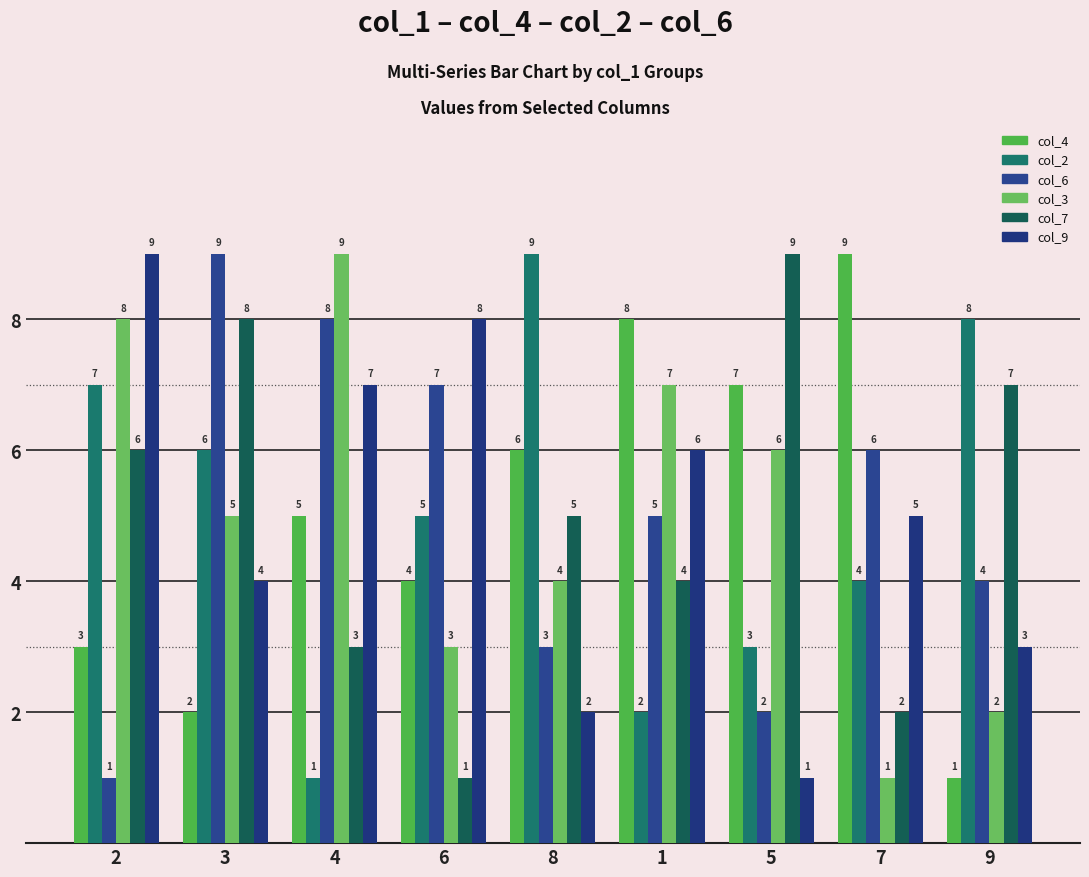

Reading right to left, transcribe all the data shown in this chart.

col_4: 9=1	7=9	5=7	1=8	8=6	6=4	4=5	3=2	2=3
col_2: 9=8	7=4	5=3	1=2	8=9	6=5	4=1	3=6	2=7
col_6: 9=4	7=6	5=2	1=5	8=3	6=7	4=8	3=9	2=1
col_3: 9=2	7=1	5=6	1=7	8=4	6=3	4=9	3=5	2=8
col_7: 9=7	7=2	5=9	1=4	8=5	6=1	4=3	3=8	2=6
col_9: 9=3	7=5	5=1	1=6	8=2	6=8	4=7	3=4	2=9